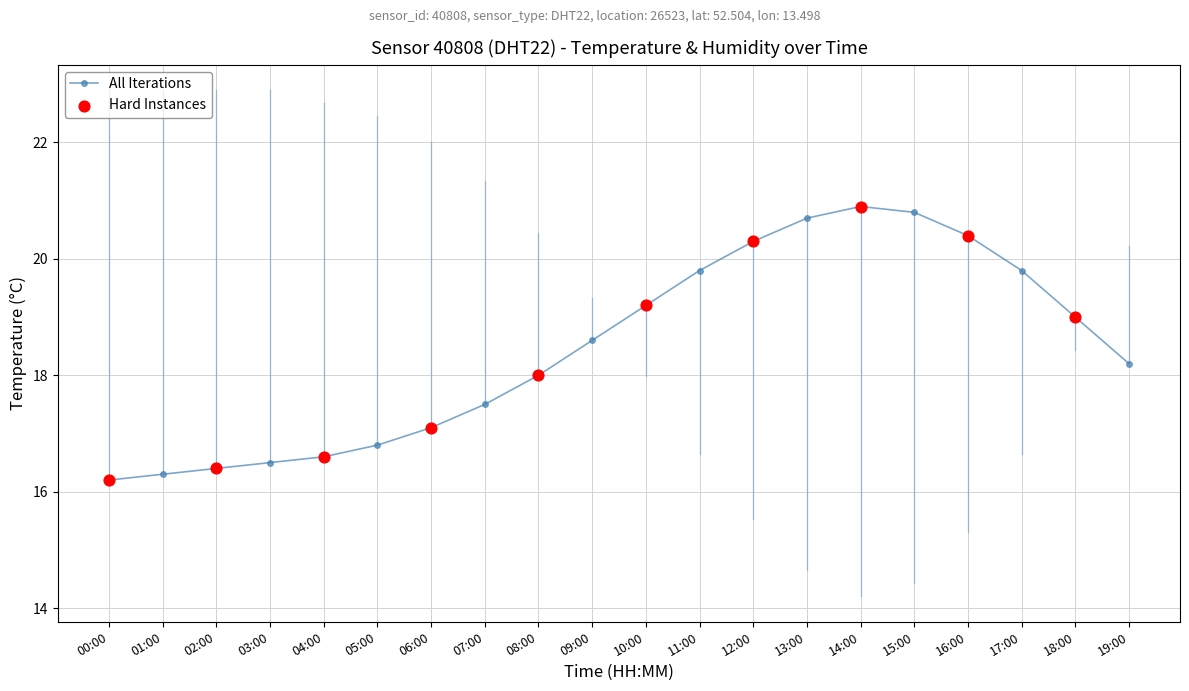

What is the ratio of the value at 18:00 to the value at 19:00?

1.0